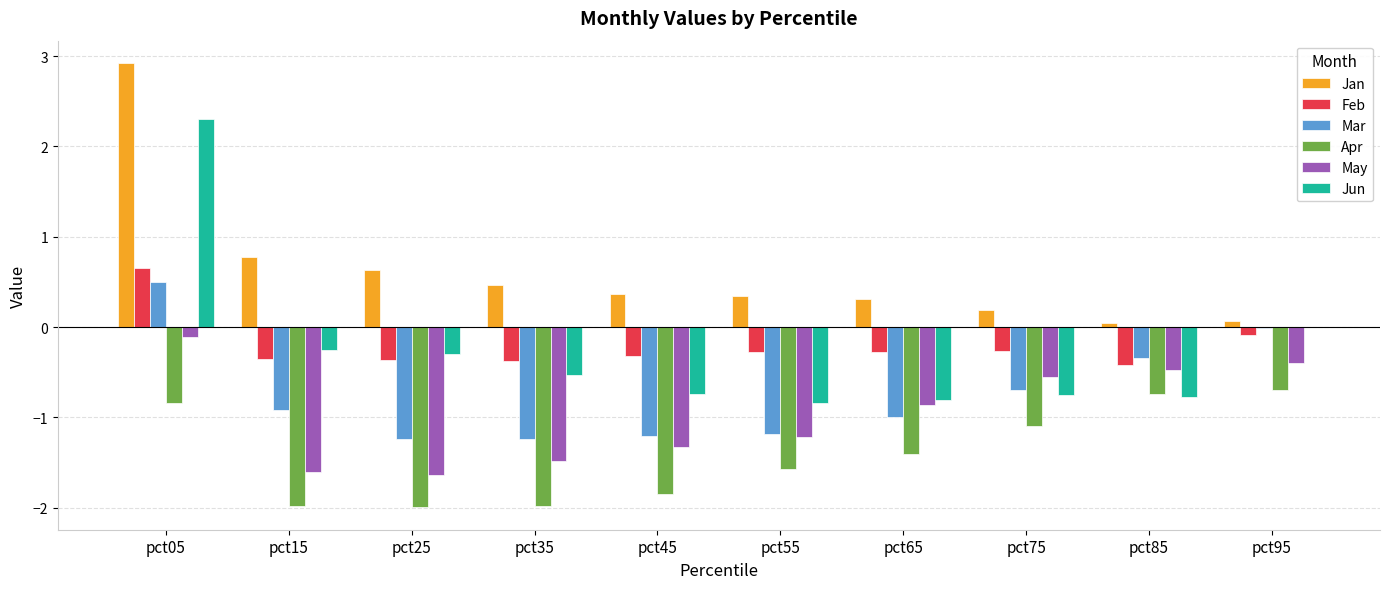

Between pct65 and pct75, which series saw the biggest shift?

Apr